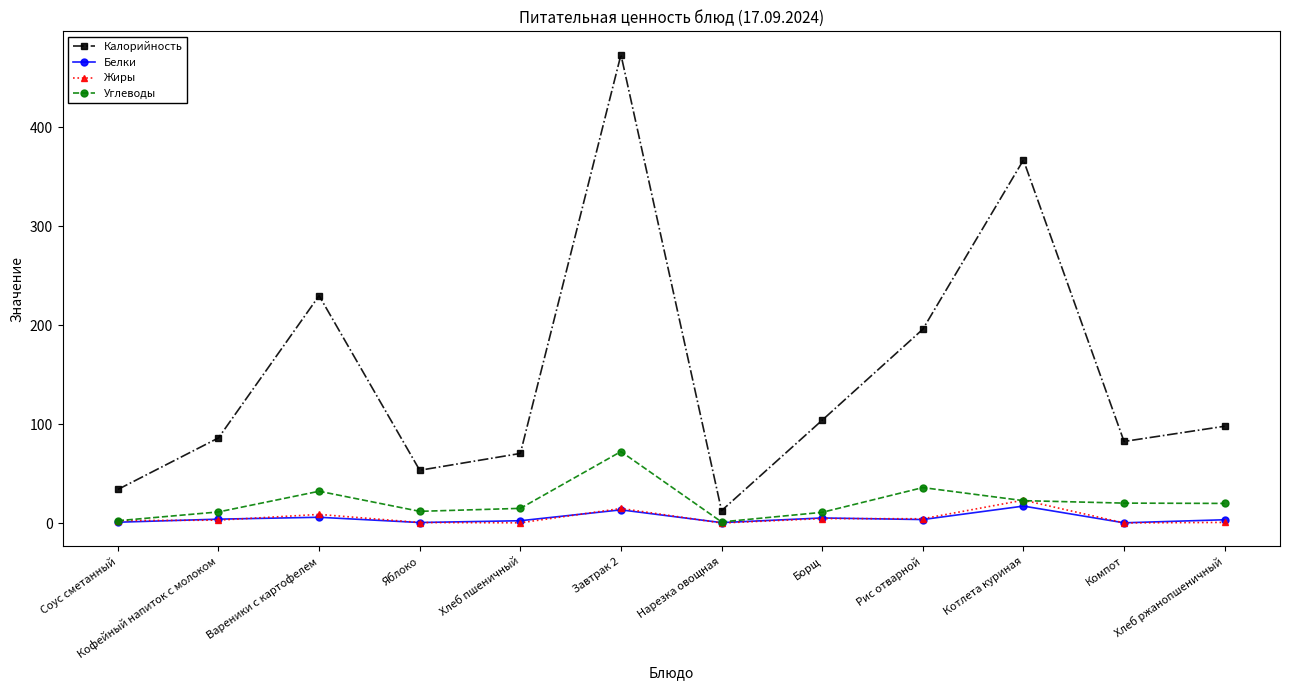

What is the spread (max minus min) of values at Нарезка овощная?

12.5